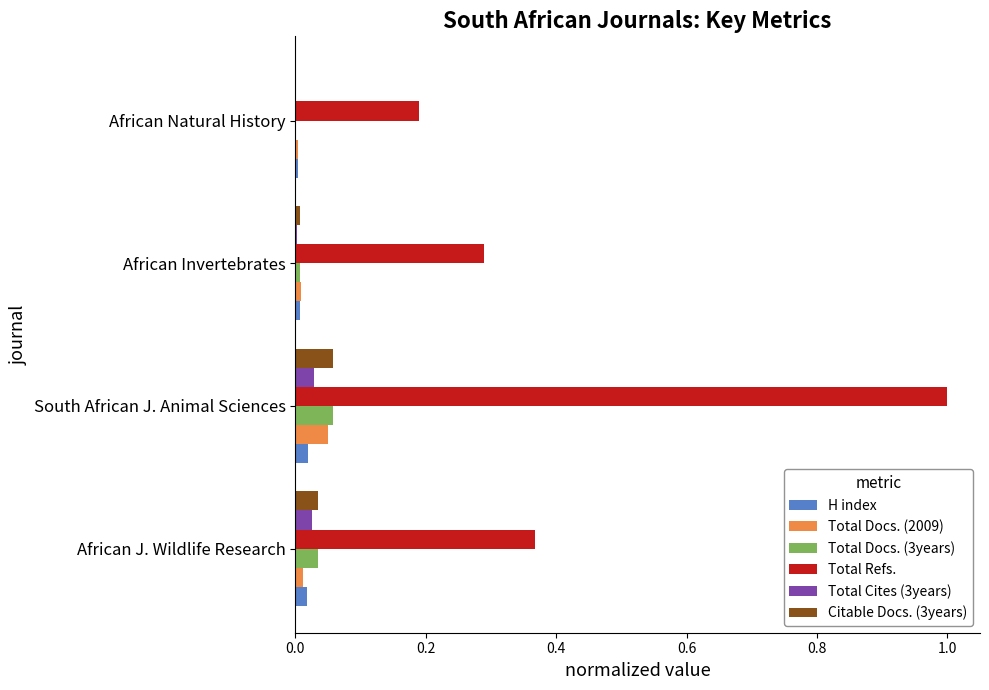

Which label corresponds to the largest value in the chart?

South African J. Animal Sciences